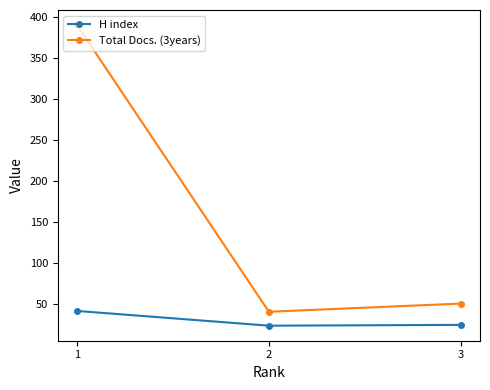

List the series in order of their overall mean, lowest first.

H index, Total Docs. (3years)